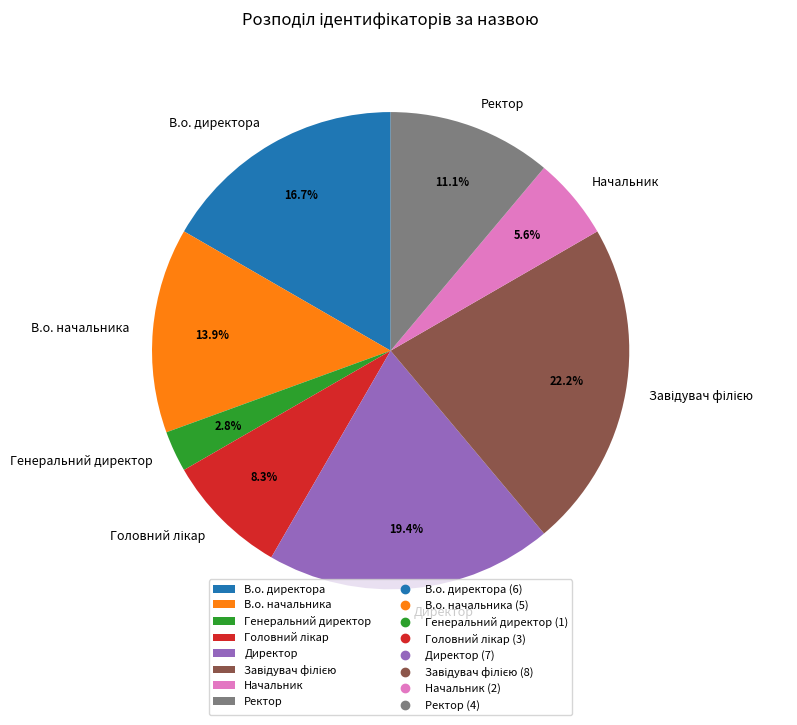

Is Начальник the majority of the pie?

No